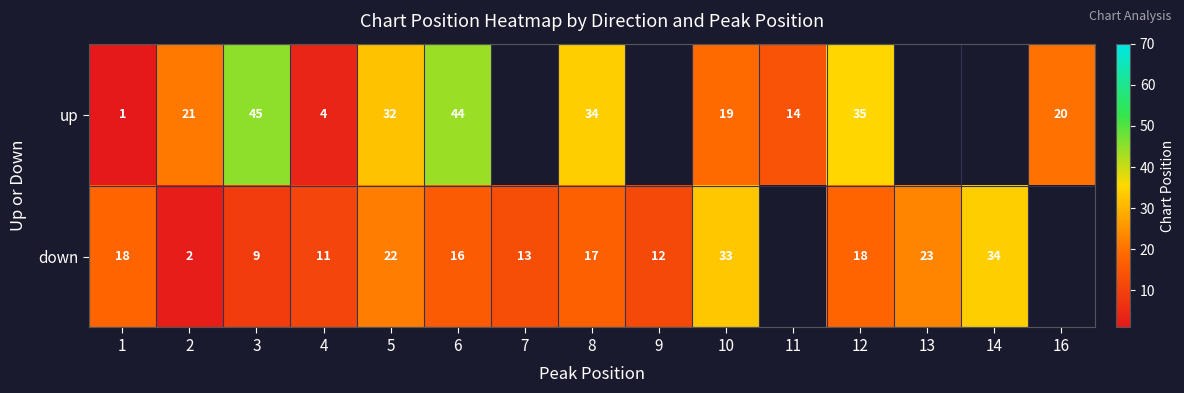

Which series changed the most between 1 and 5?

up